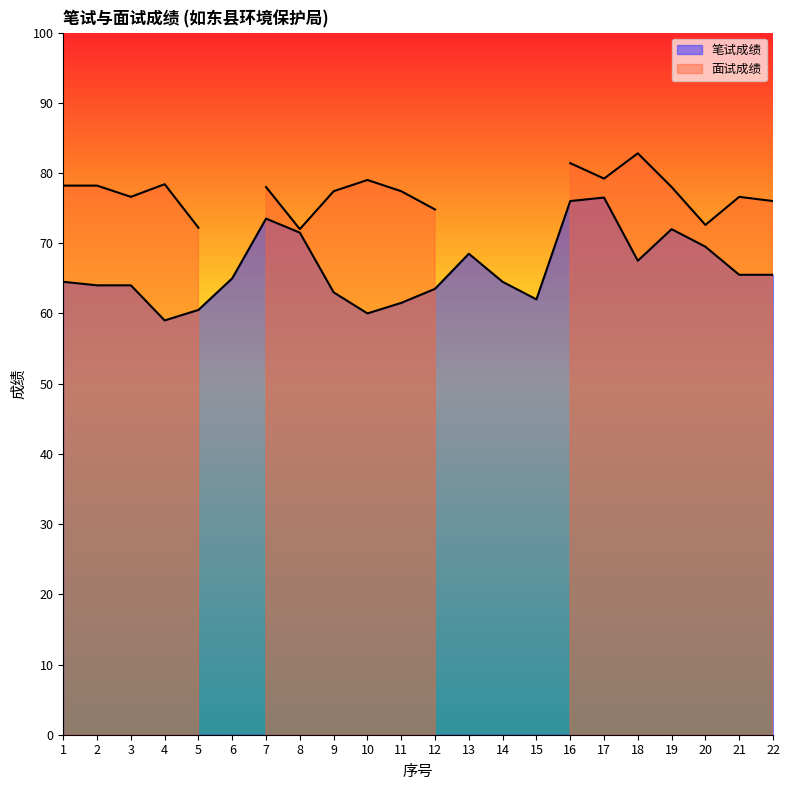

What is the value of the 10th point from the left?

60.0